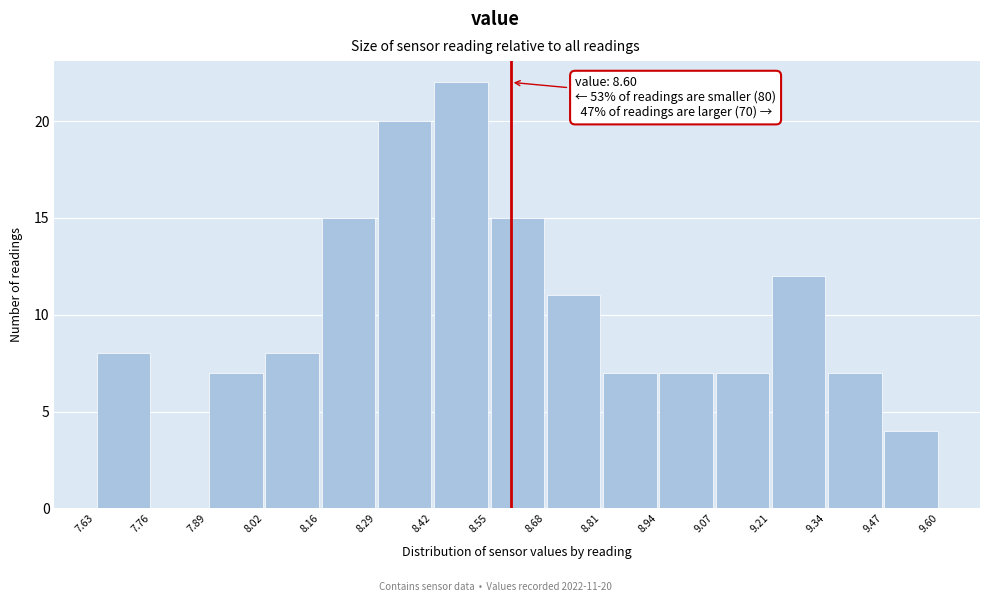

Over which range of the x-axis is the bar tallest?

8.42 to 8.55